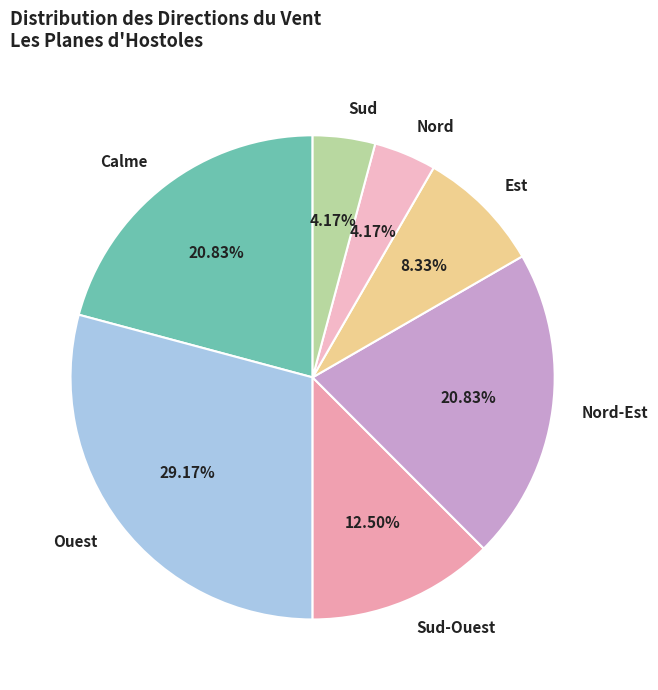

Do Nord and Sud together represent more than half of the pie?

No